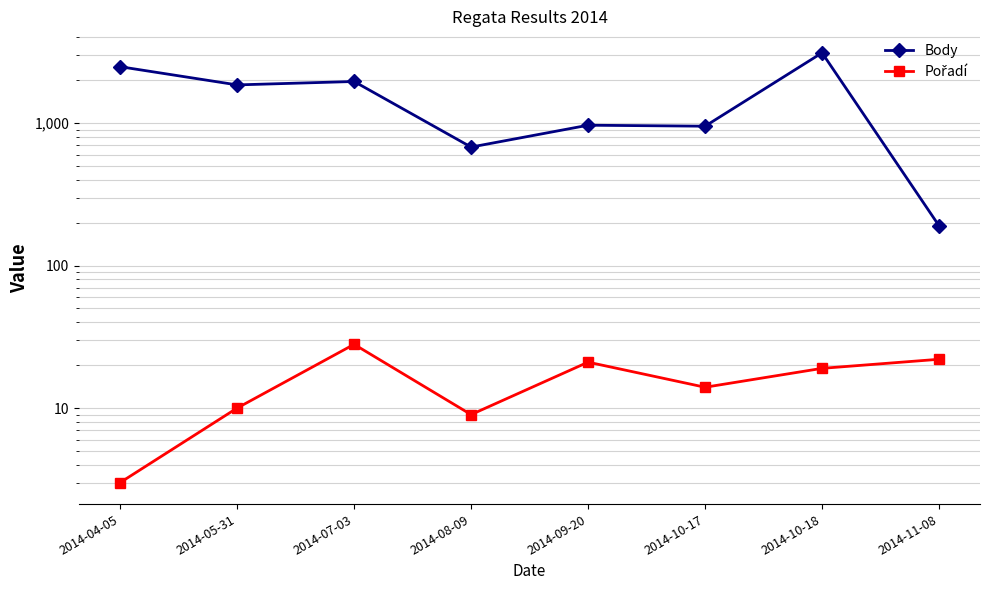

Between 2014-07-03 and 2014-10-18, which is larger?

2014-10-18